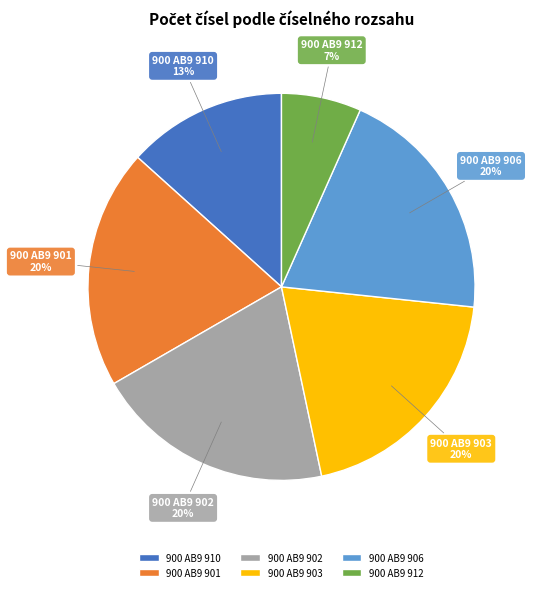

To the nearest percent, what portion does 900 AB9 910 represent?

13%